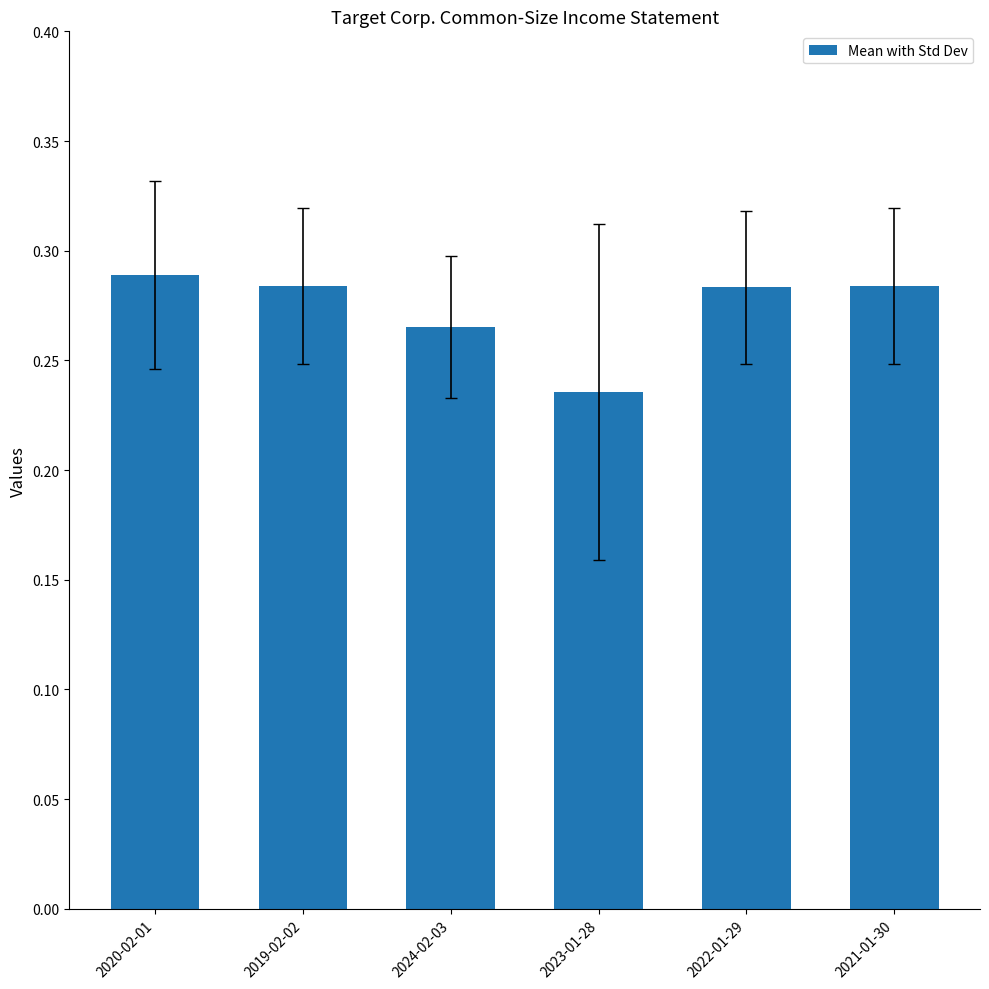

Which category has the lowest value across all series?

2023-01-28